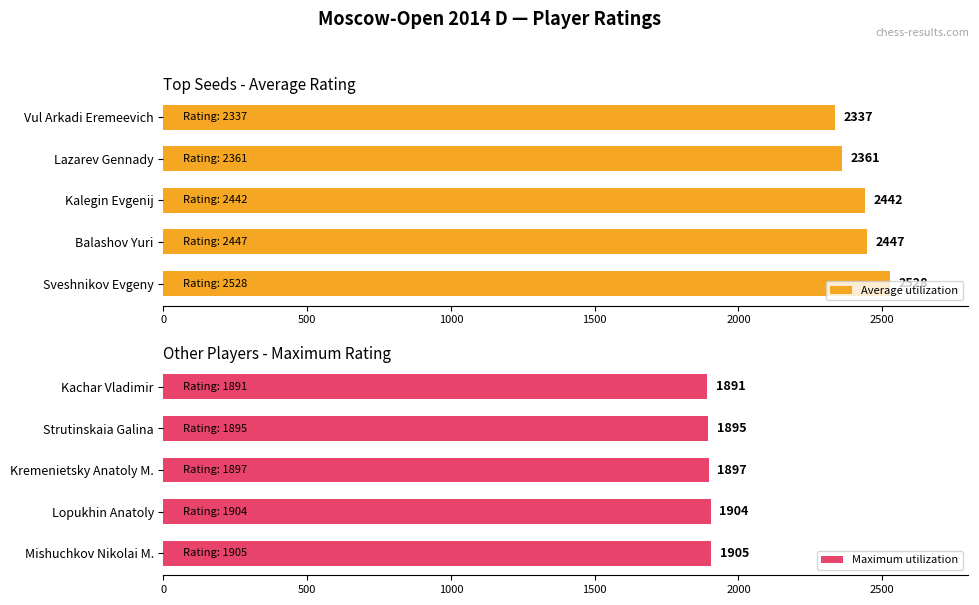

True or false: Maximum utilization has a value of 1904 at Lopukhin Anatoly.

True